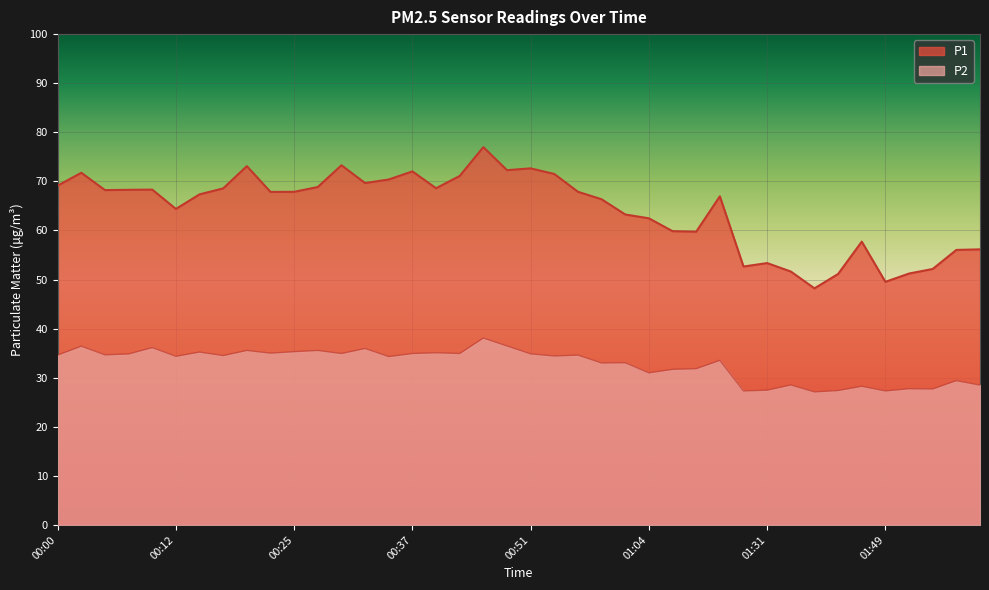

Which series has the largest total across all categories?

P1